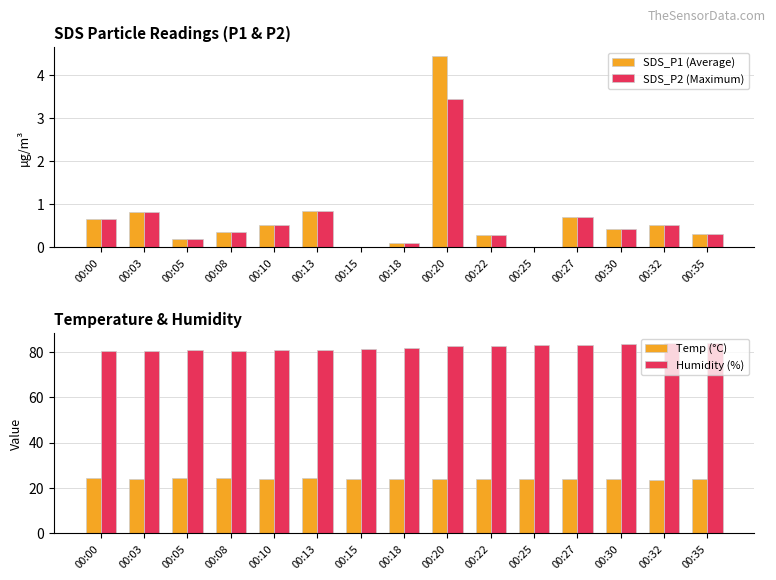

What is the value of the Temp (°C) bar at the 1st from the left?

24.3